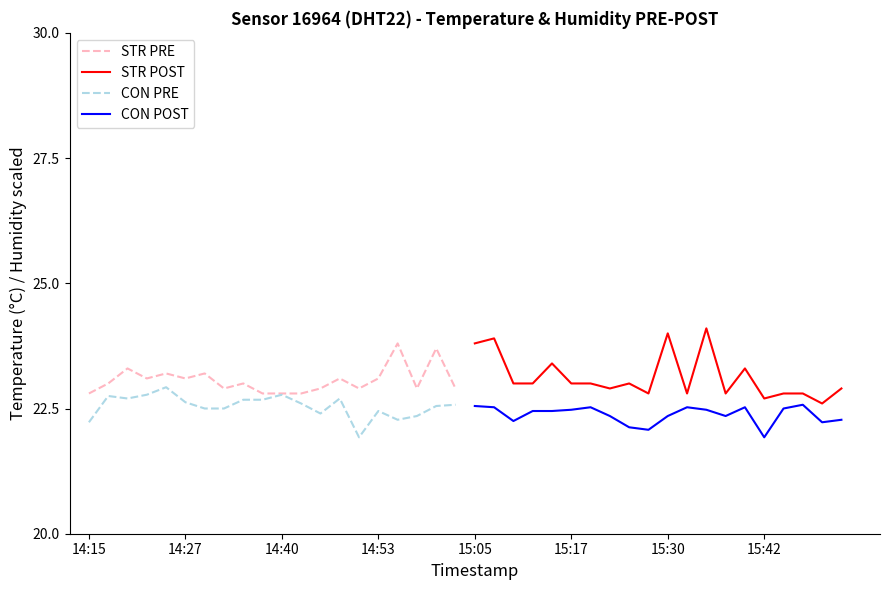

What is the lowest value of the STR PRE series?

22.8